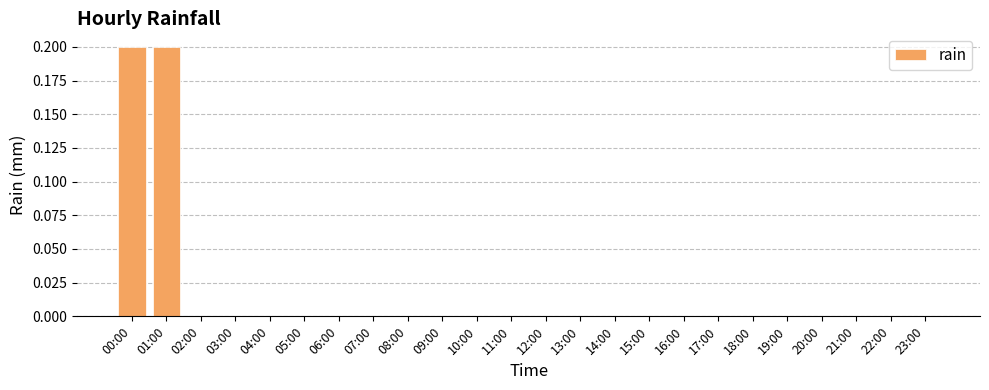

The chart shows a value of 0.0 at 02:00. True or false?

True